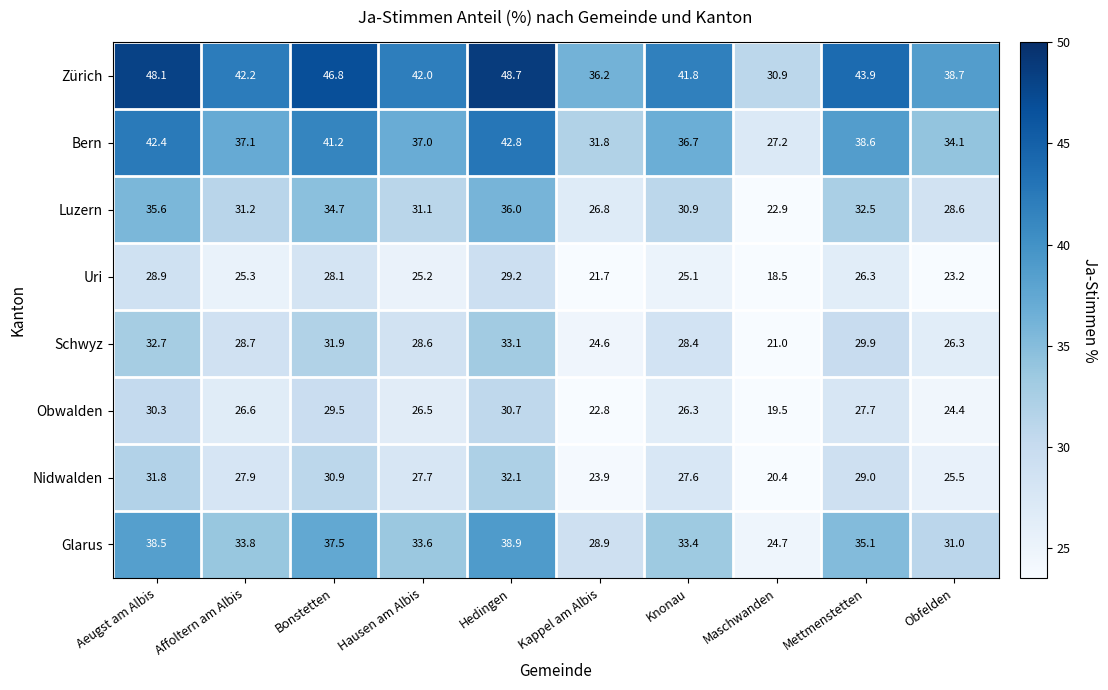

At how many categories does at least one series exceed 46?

3